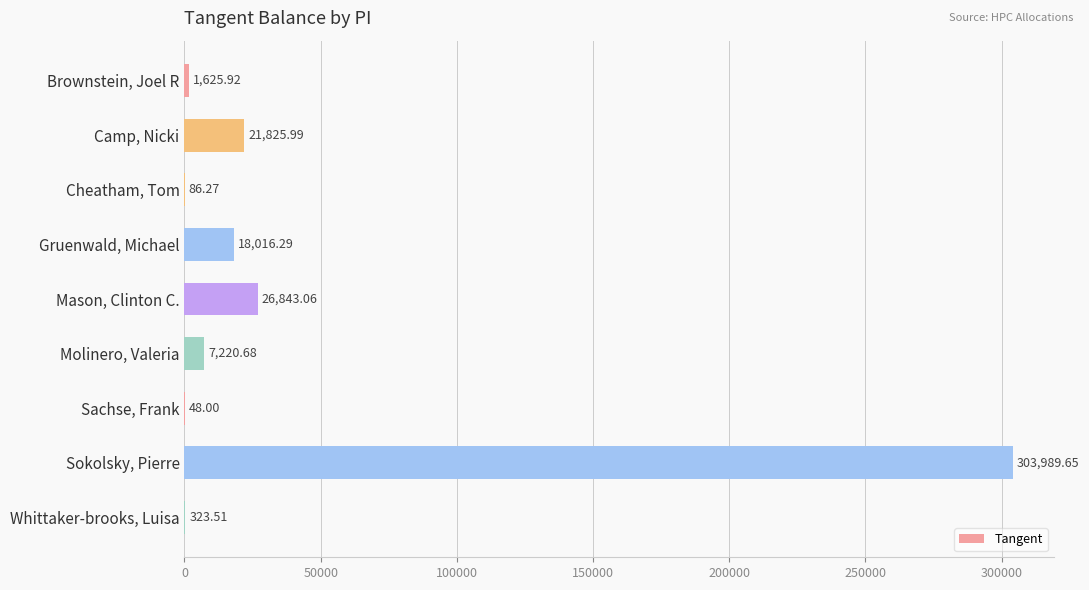

What is the change in value from Gruenwald, Michael to Whittaker-brooks, Luisa?

-17692.8